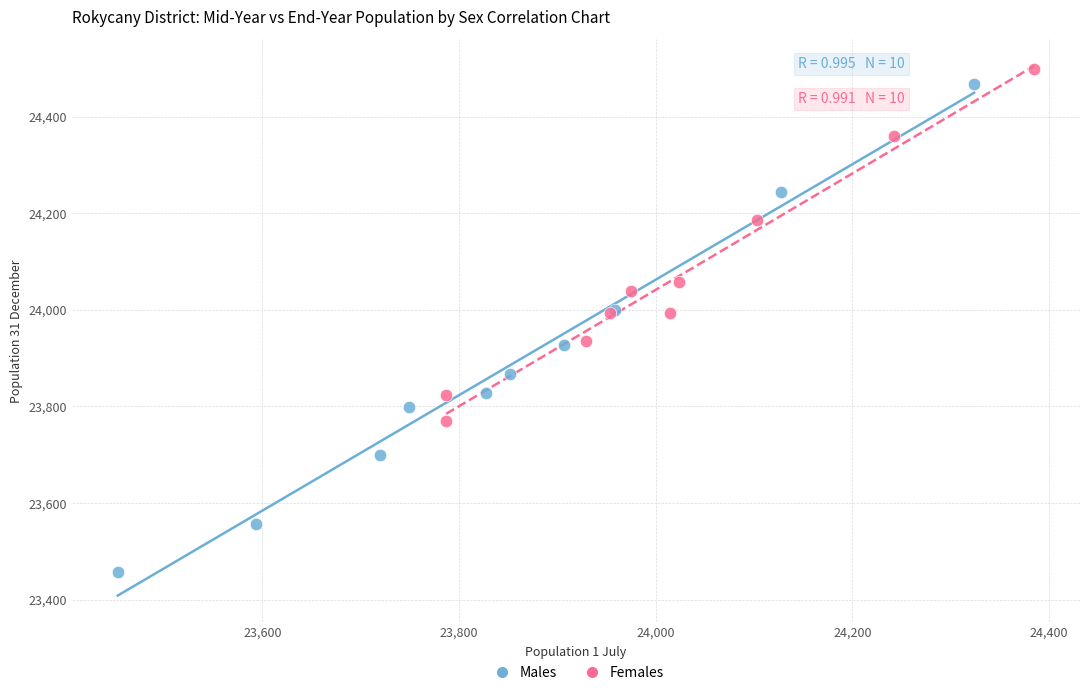

Which series has the largest Y range (max minus min)?

Males